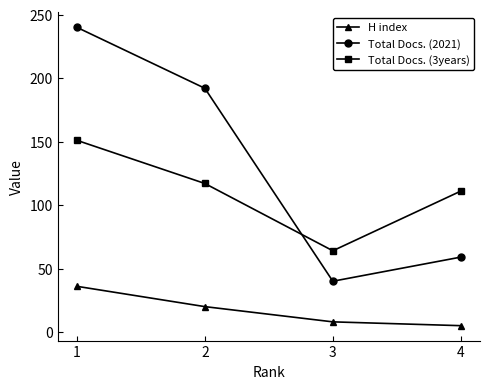

What are all the series names shown in the legend?

H index, Total Docs. (2021), Total Docs. (3years)